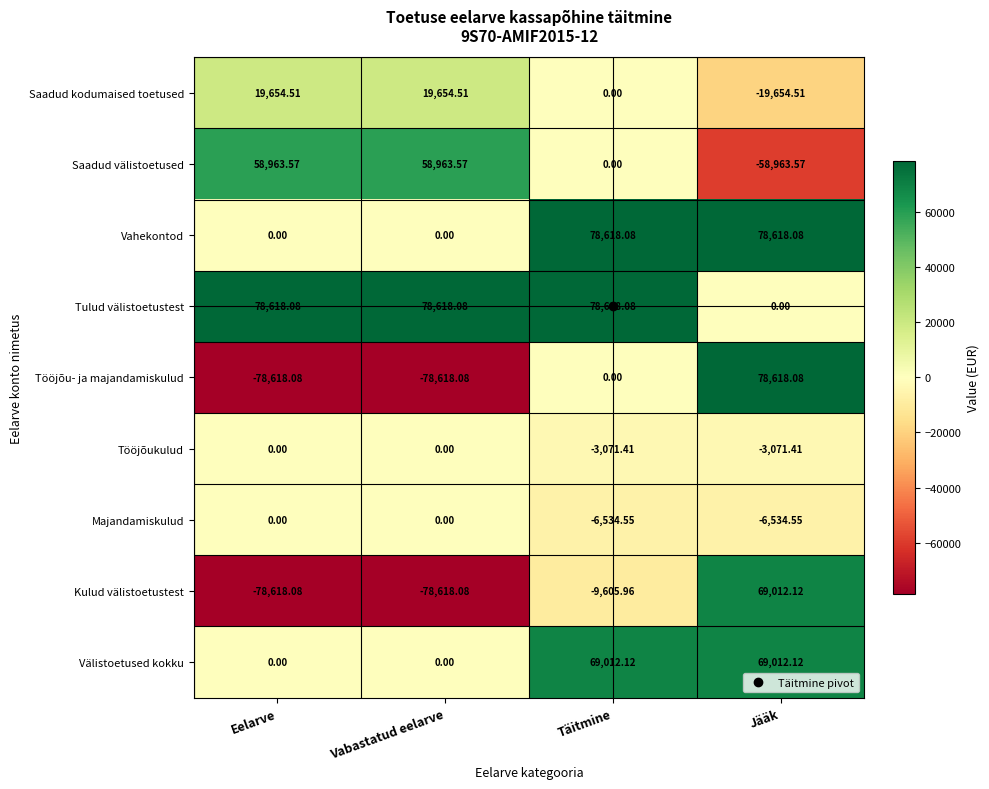

Which category has the highest value in the Kulud välistoetustest series?

Jääk